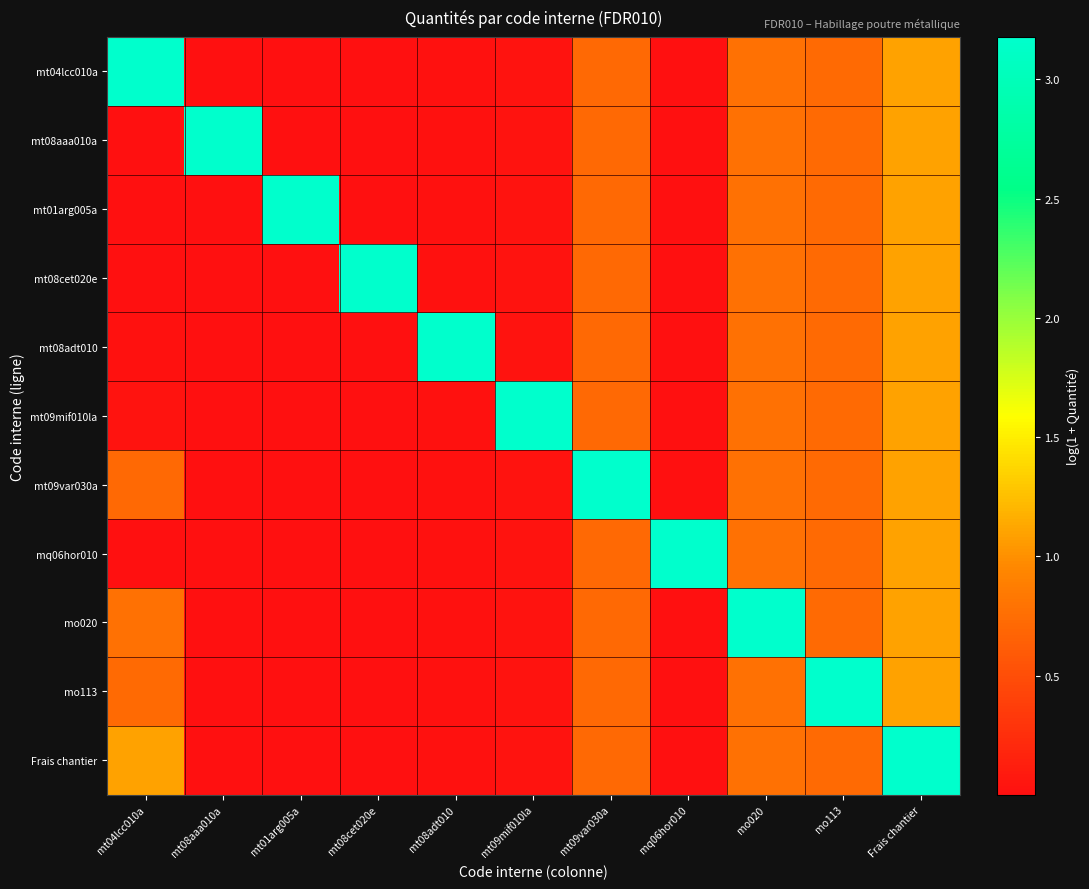

How many data points does each series have?

11